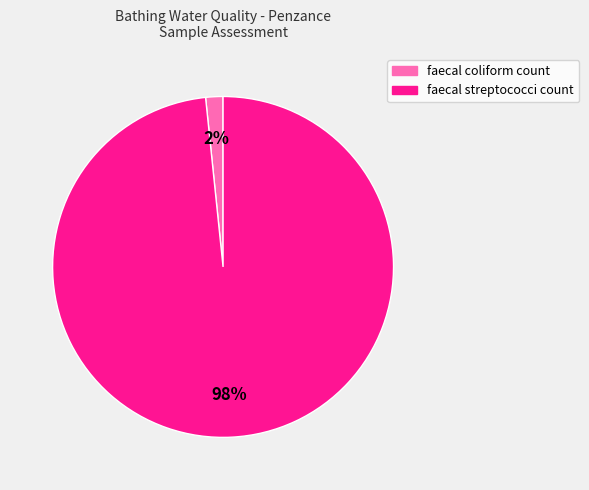

What is the largest slice in the pie chart?

faecal streptococci count